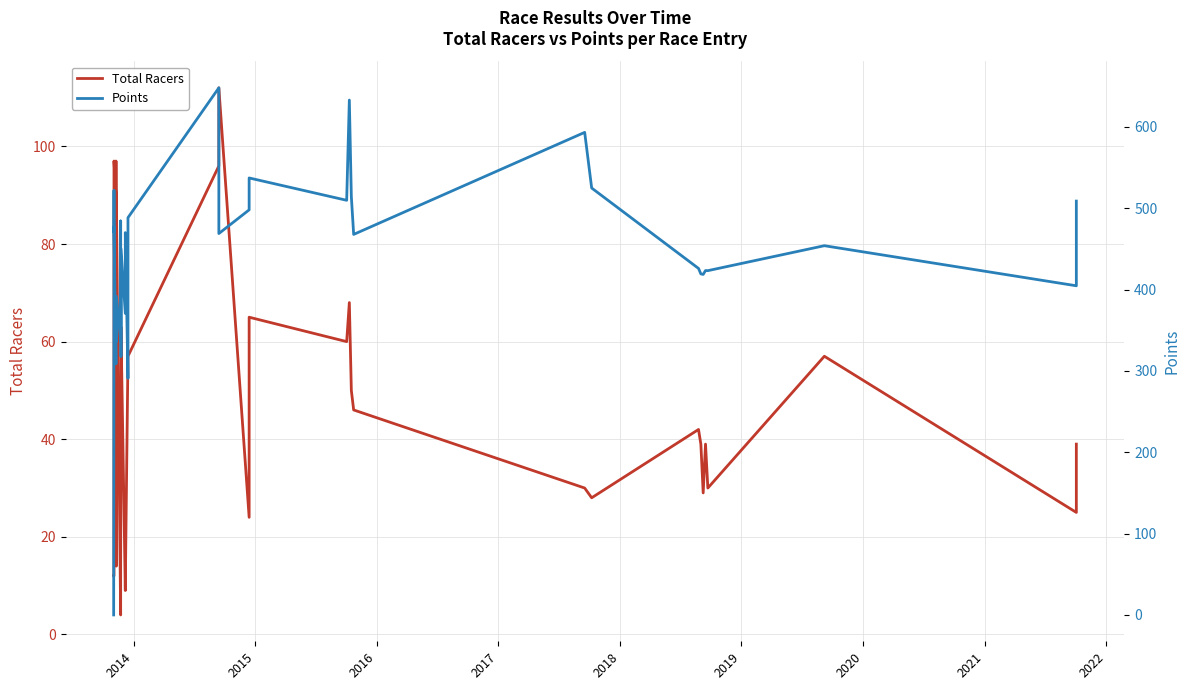

Is this an area chart (filled region under the line)?

No